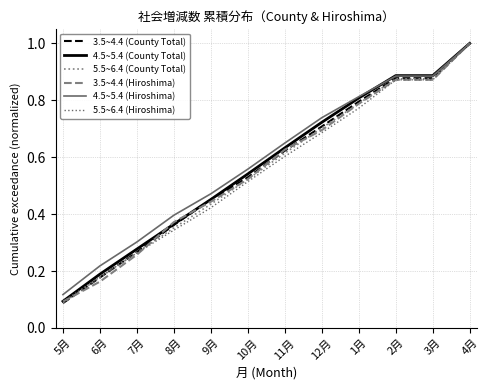

Does the chart have visible grid lines?

Yes